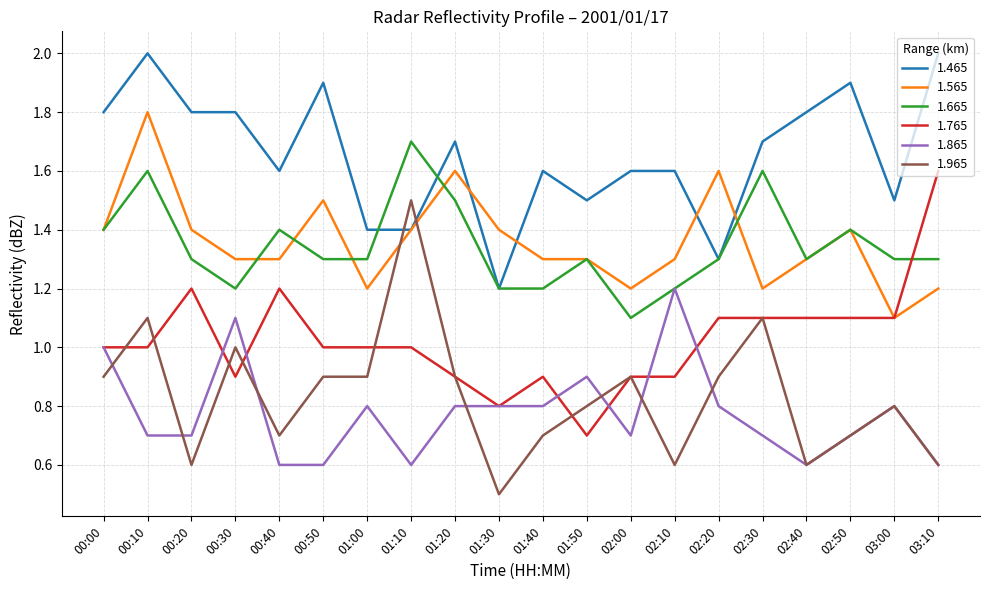

Which series has the largest range (max minus min)?

1.965